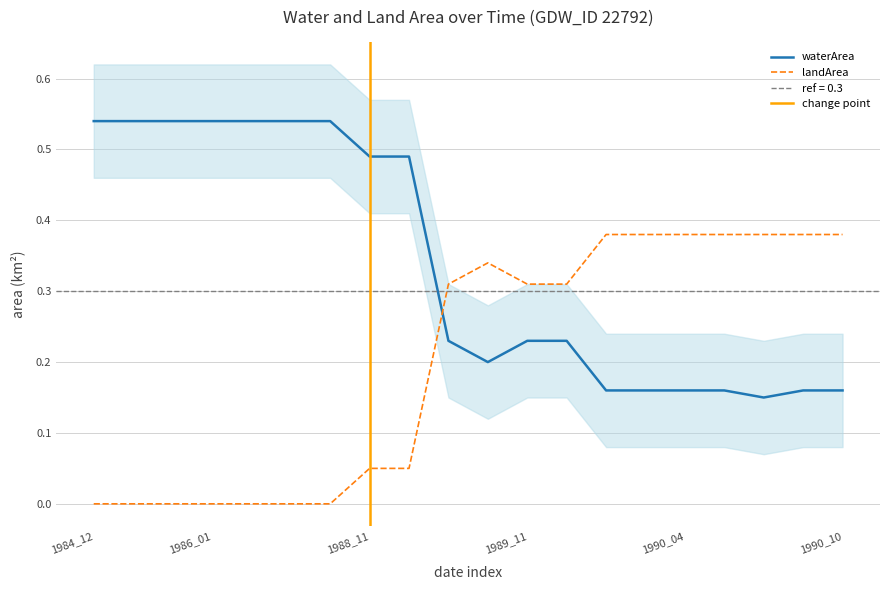

Between which two adjacent categories do landArea and waterArea first intersect?

1988_12 and 1989_01